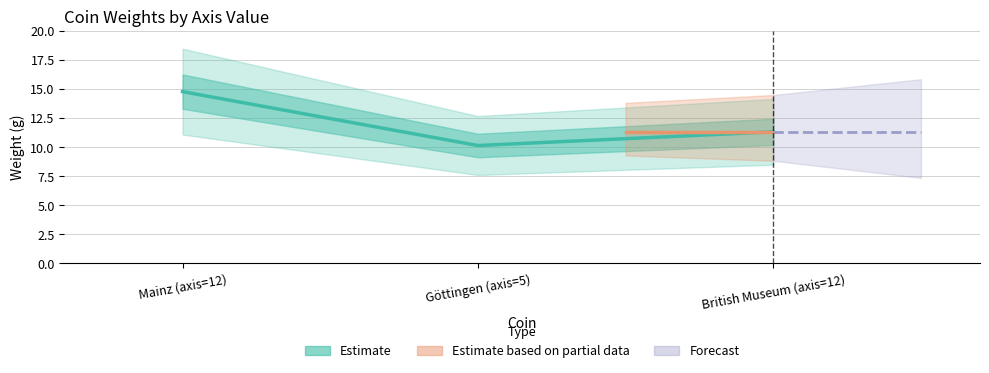

Reading left to right, transcribe all the data shown in this chart.

14.8	10.1	11.3